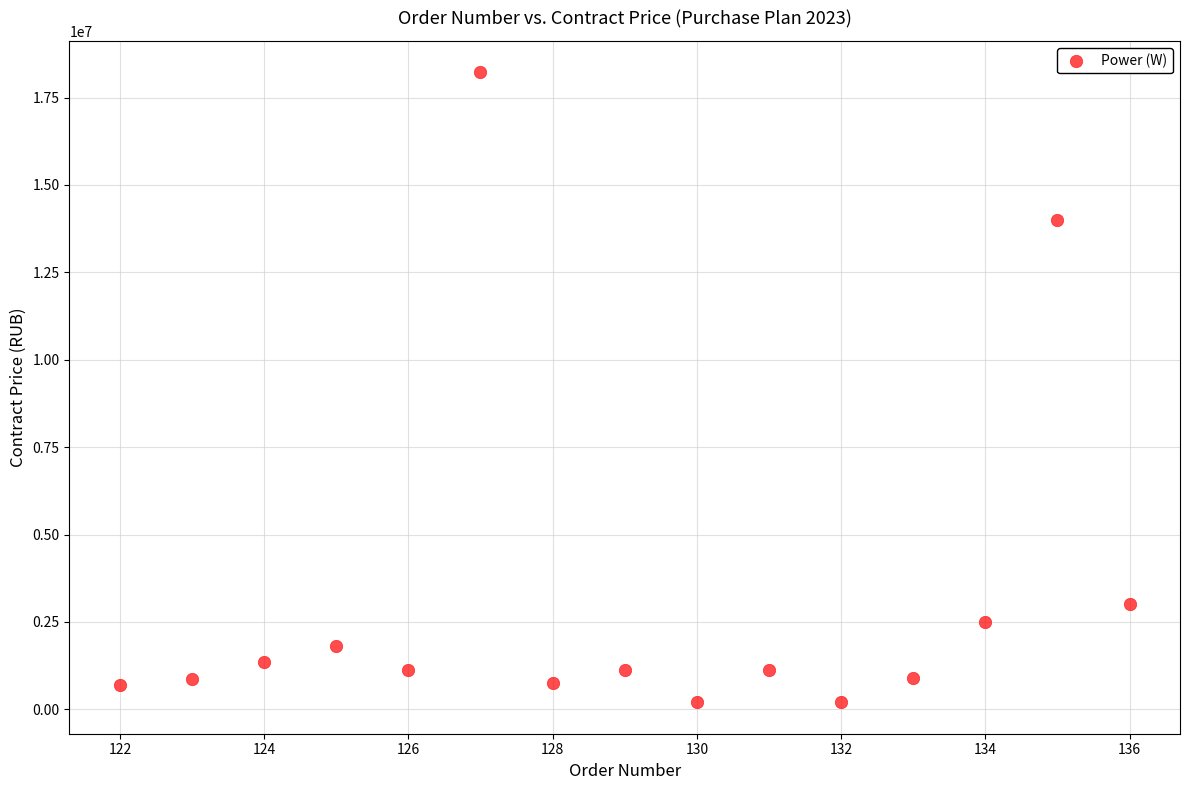

What Y value in the scatter plot is closest to 9211862?

14000000.0